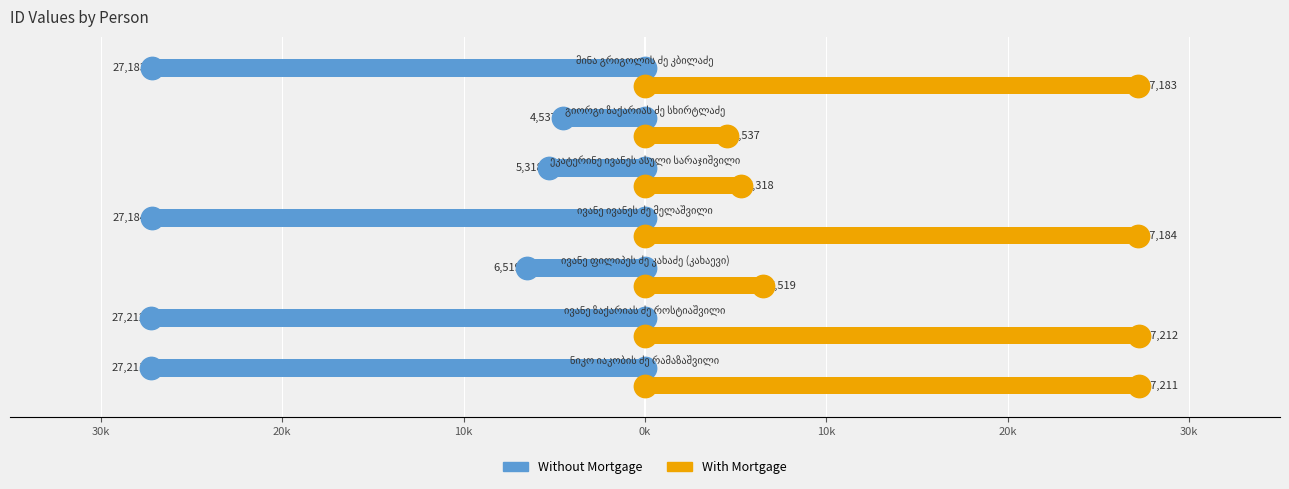

Which series has the largest Y range (max minus min)?

Without Mortgage